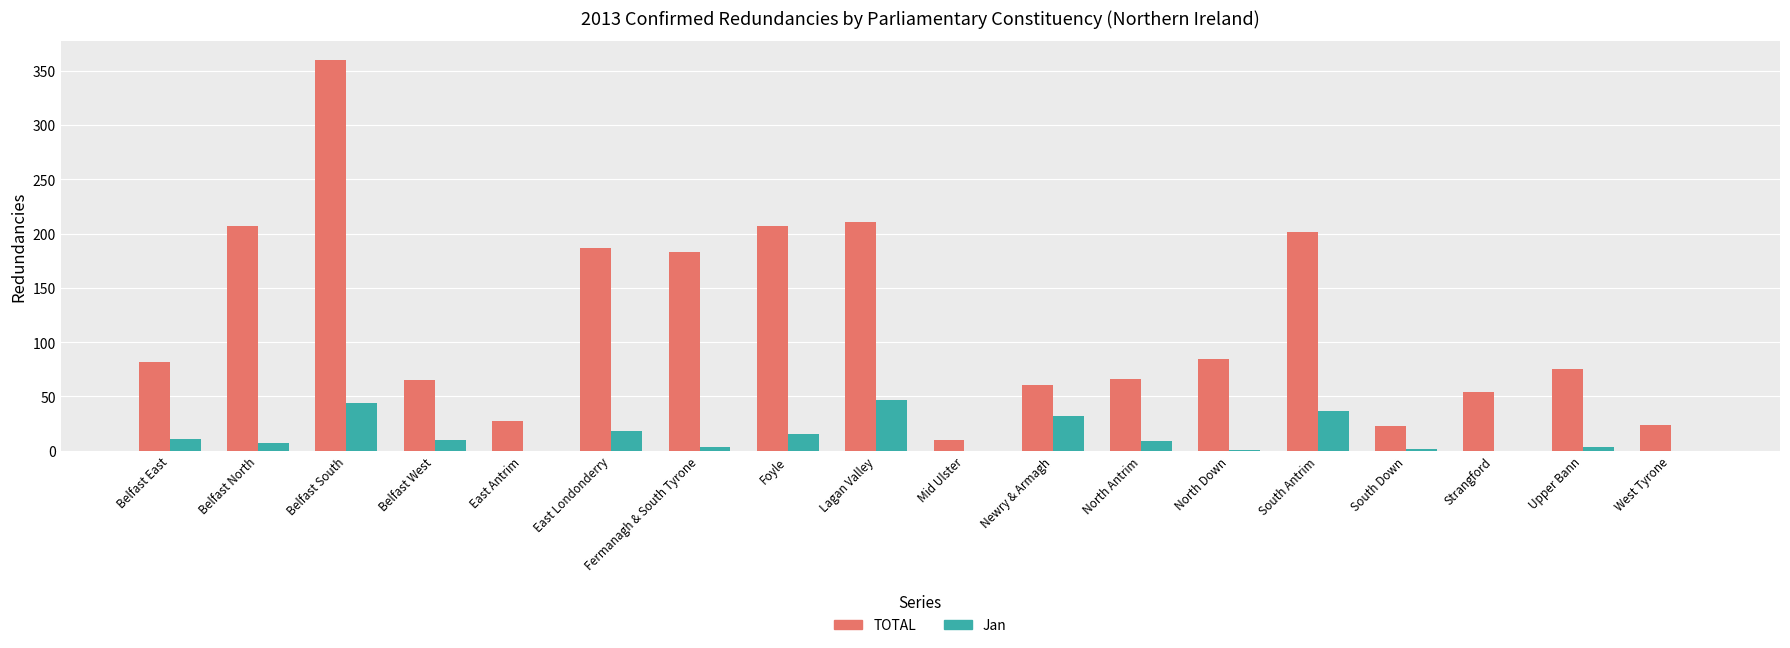

What is the sum of all TOTAL values?

2129